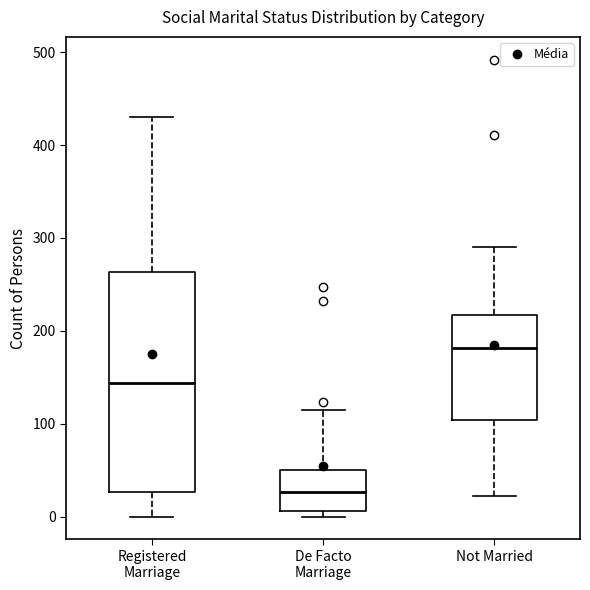

Which box's median line is the lowest?

De Facto Marriage